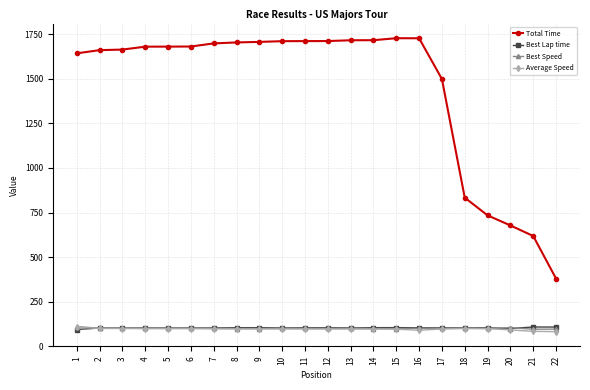

The Best Lap time series shows 32.6 at 18. True or false?

False